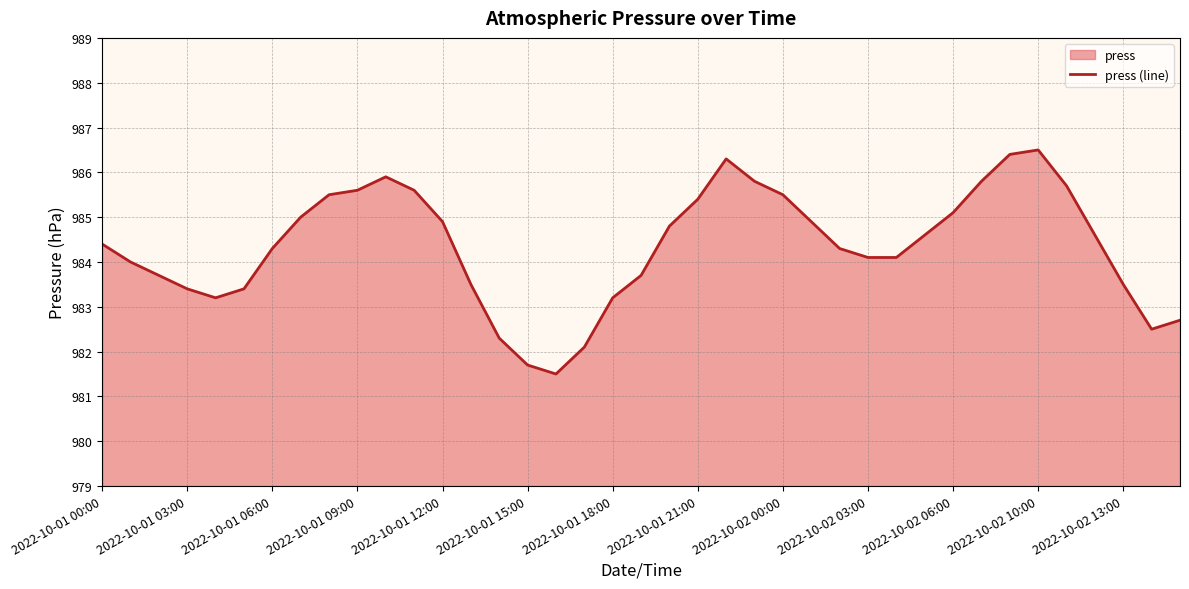

Is it true that the value at 16 is 981.5?

True